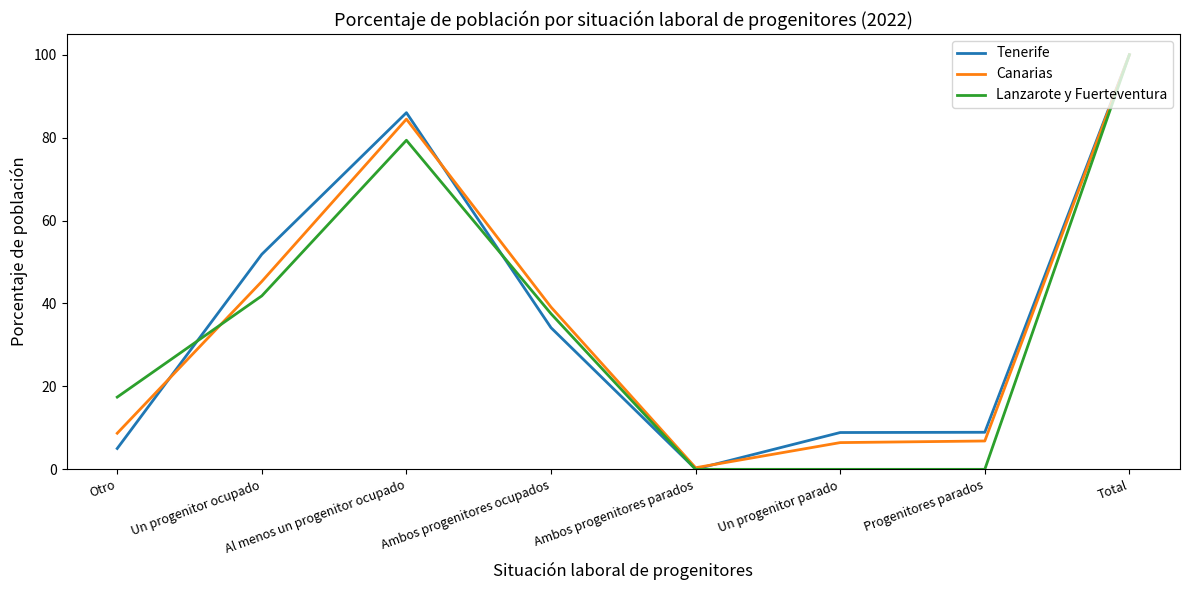

Where does the Tenerife series first go above 34?

Un progenitor ocupado